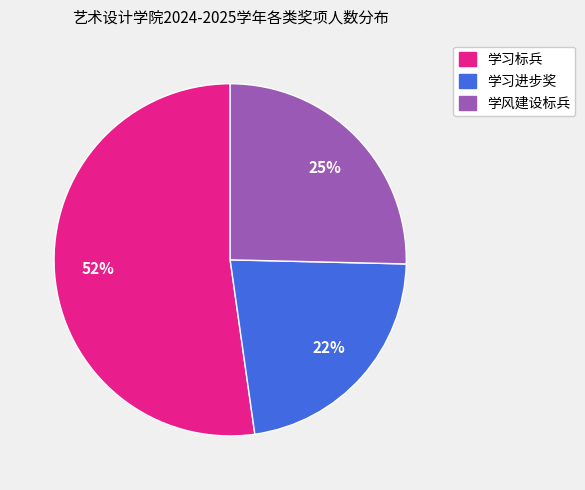

How many segments does this pie chart have?

3